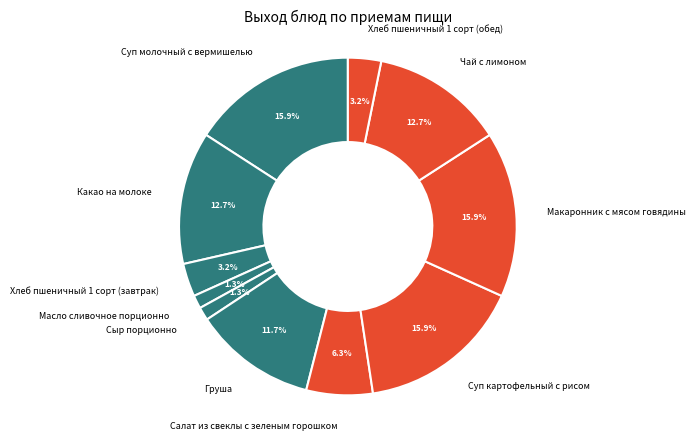

To the nearest percent, what portion does Хлеб пшеничный 1 сорт (обед) represent?

3%